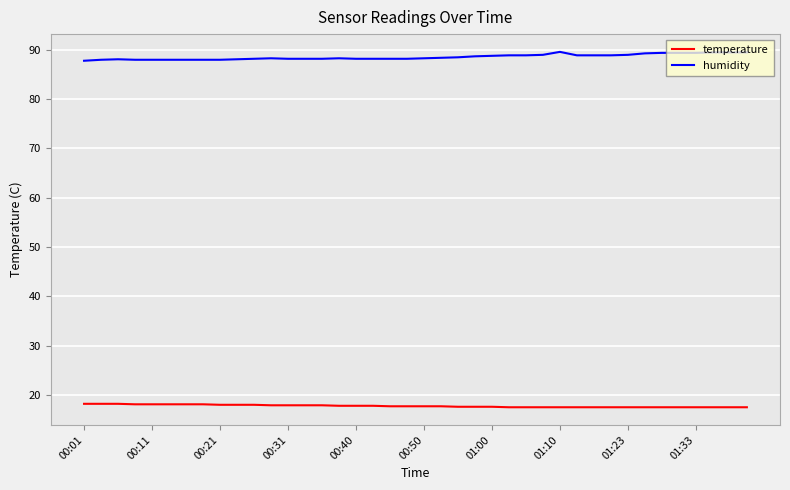

True or false: humidity and temperature cross at least once.

False